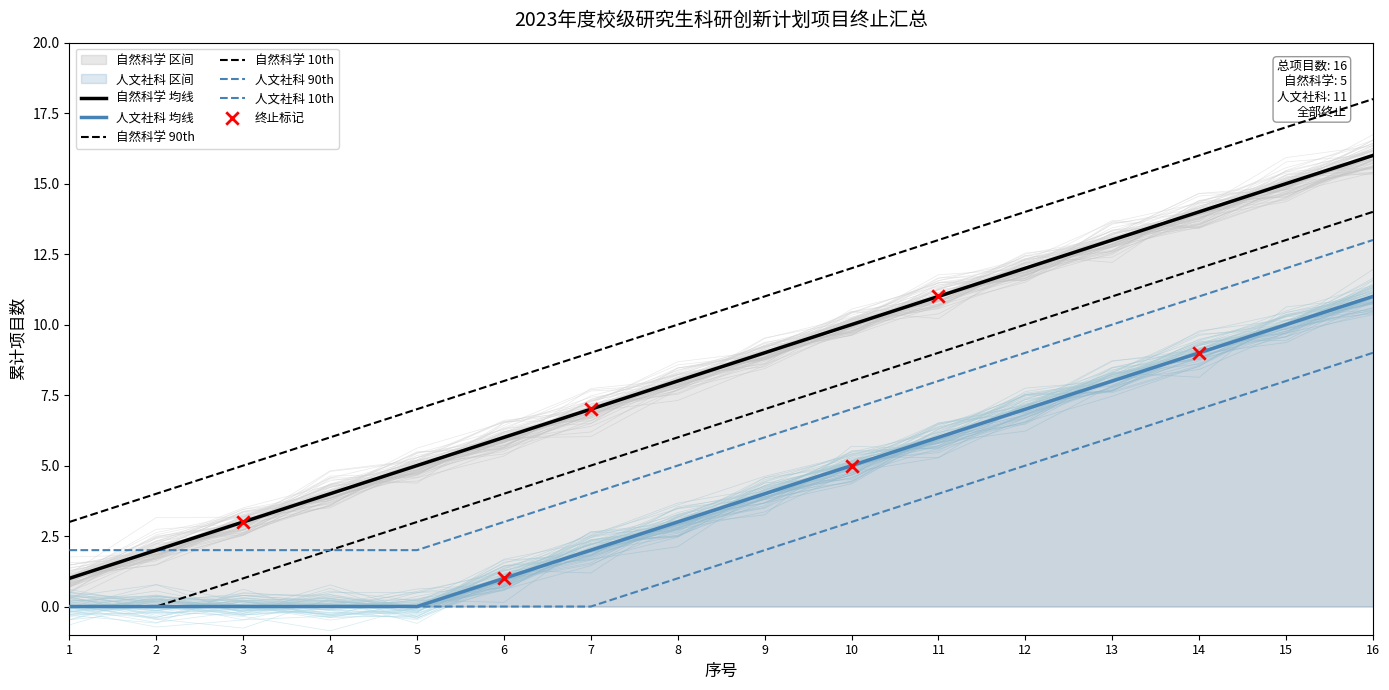

What is the total value across all series at 8?

11